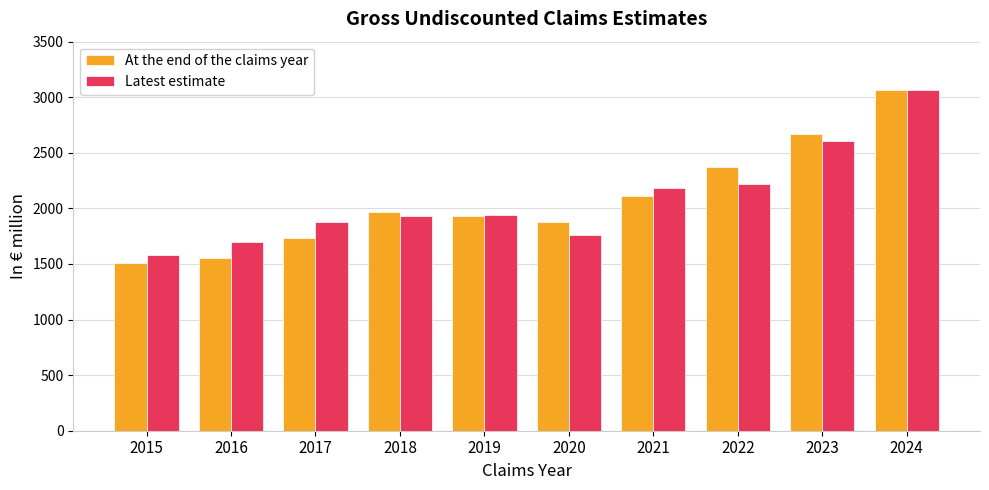

Is the value of Latest estimate at 2022 greater than the value of At the end of the claims year at 2020?

Yes